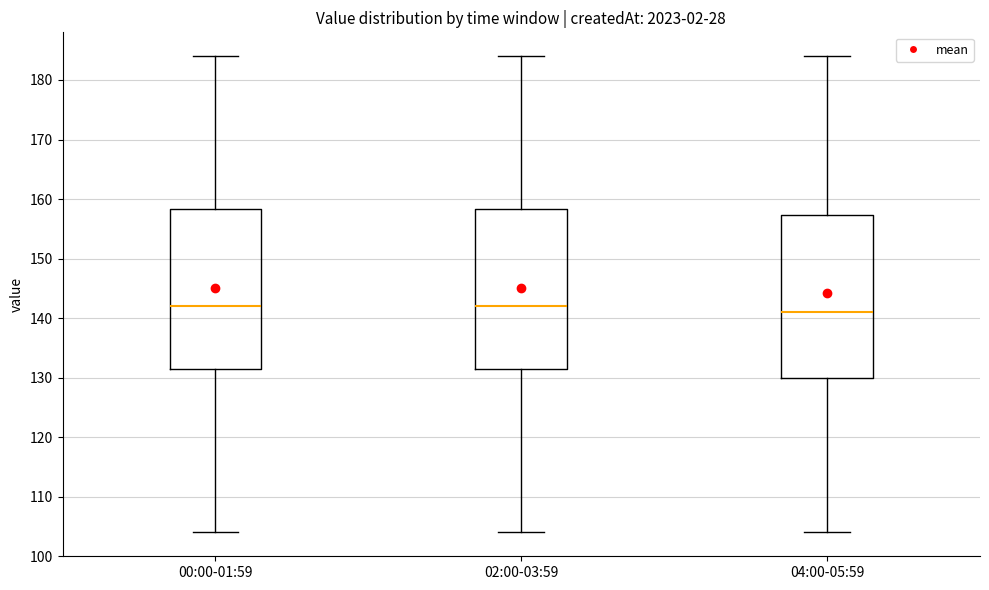

Where is the upper edge of the box for 04:00-05:59 on the y-axis? The values are not printed on the chart, so give them approximately, as read against the axis.

157